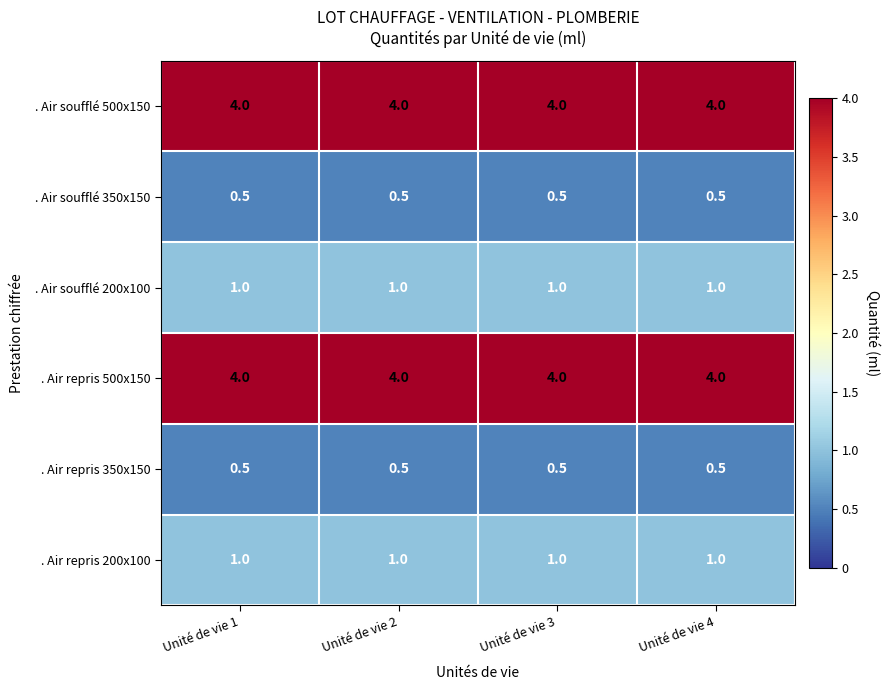

What is the maximum value for . Air repris 200x100?

1.0